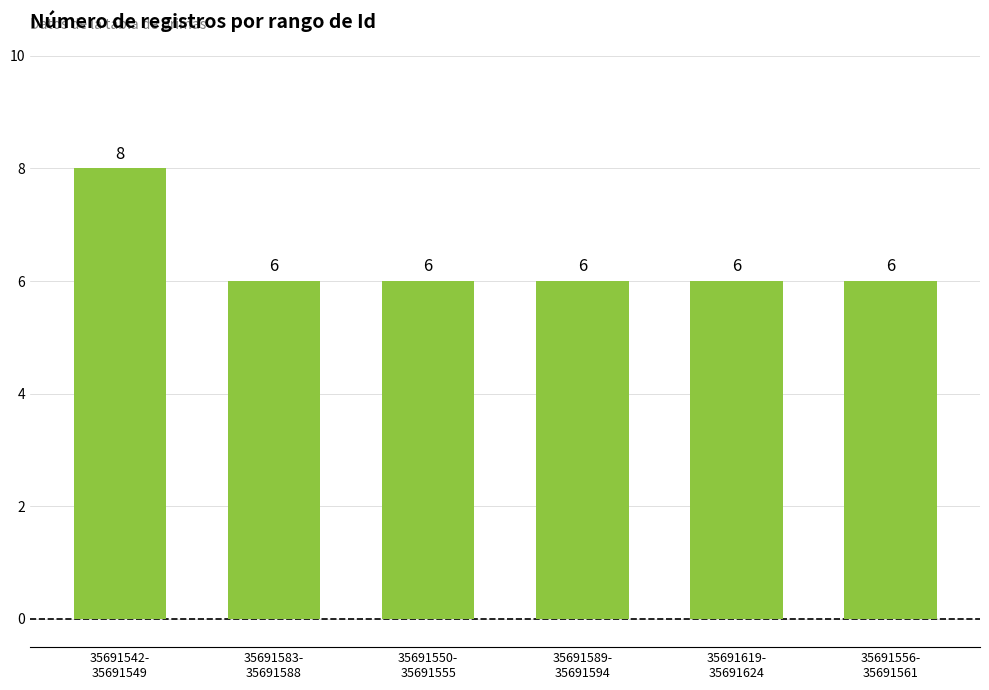

Between 35691542-
35691549 and 35691619-
35691624, which is larger?

35691542-
35691549